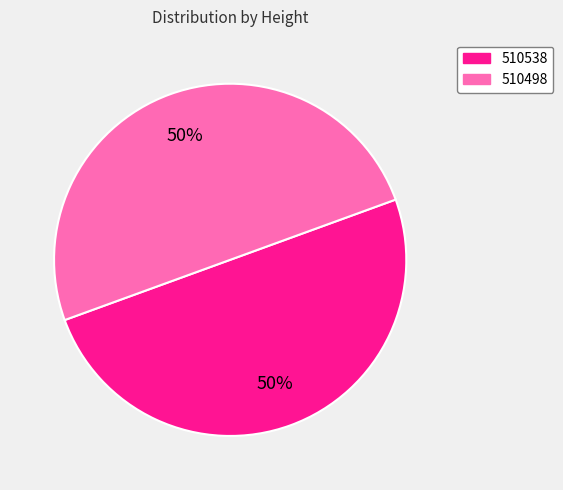

Approximately how many times larger is the value at 510498 compared to 510538?

1.0